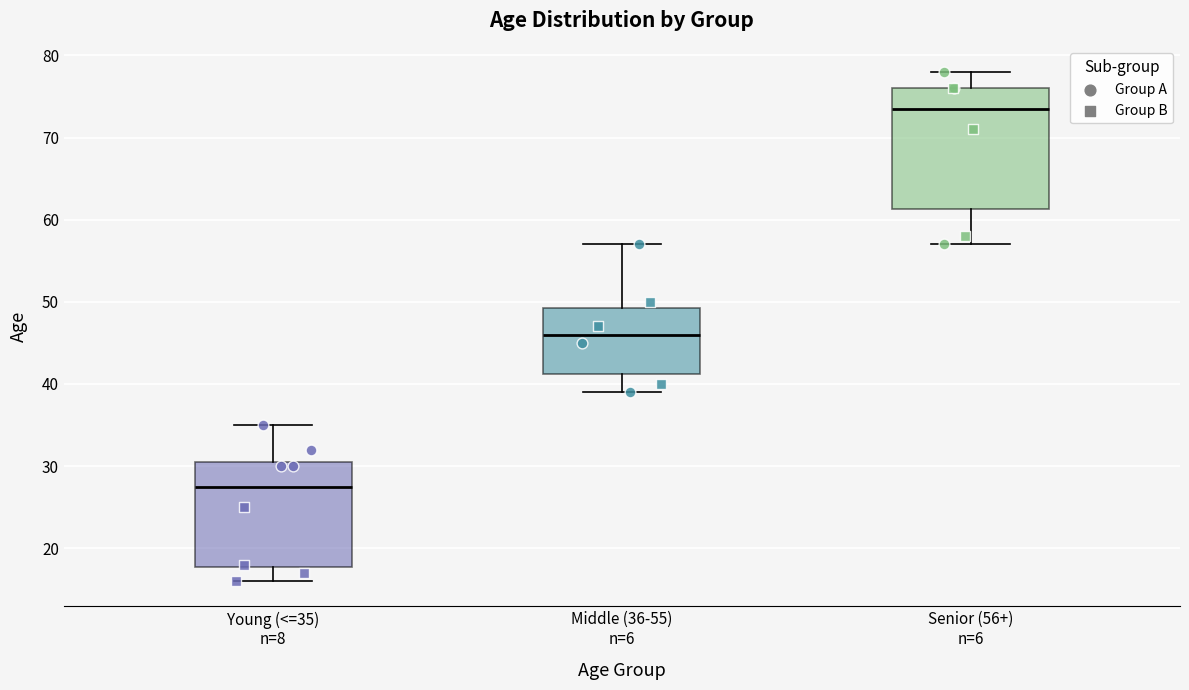

Which box's median line is the lowest?

Young (<=35) n=8